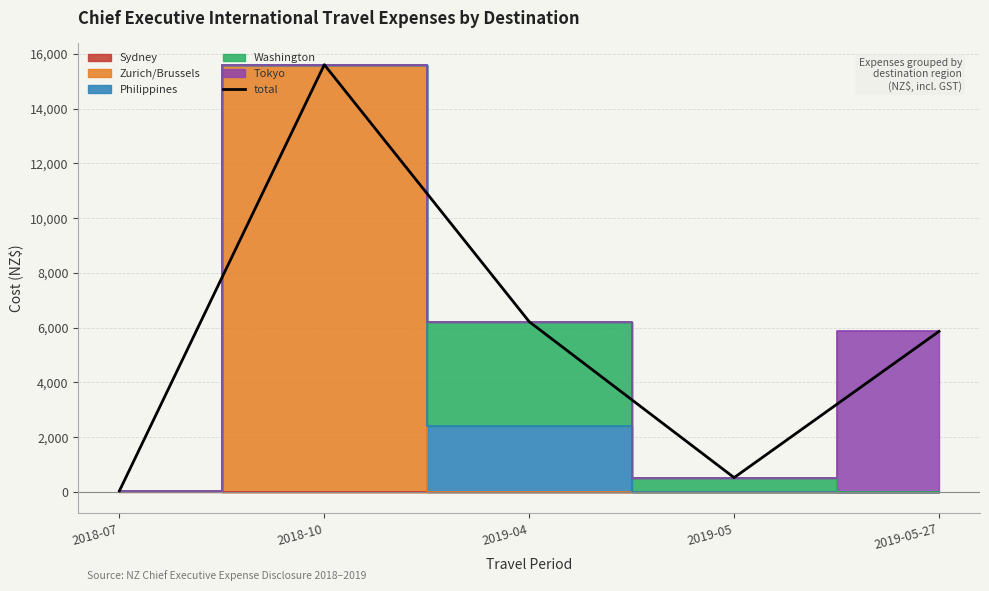

How many points are higher than both their immediate neighbors (excluding endpoints)?

1